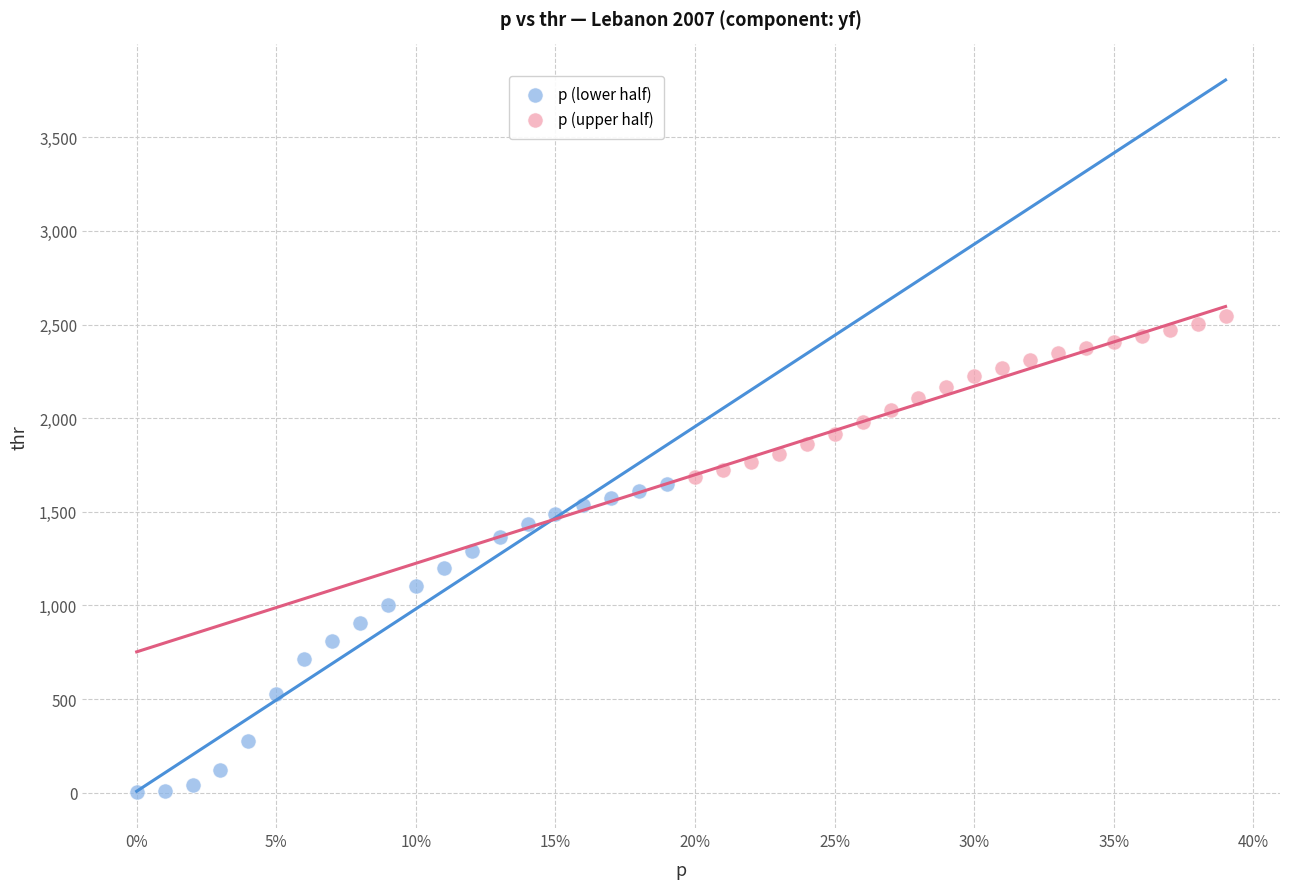

Which series reaches the minimum Y coordinate?

p (lower half)